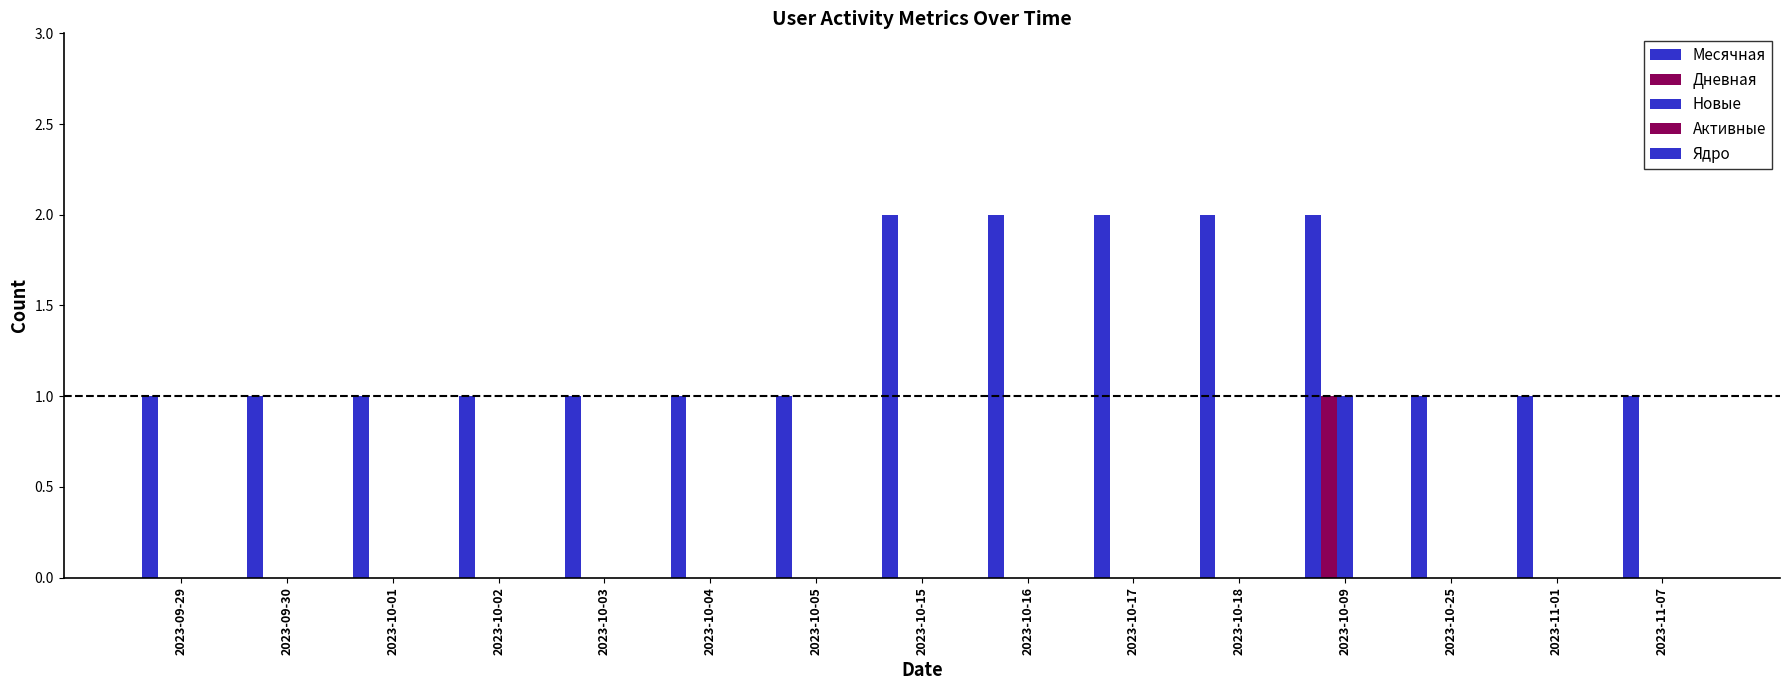

Are the bars horizontal?

No